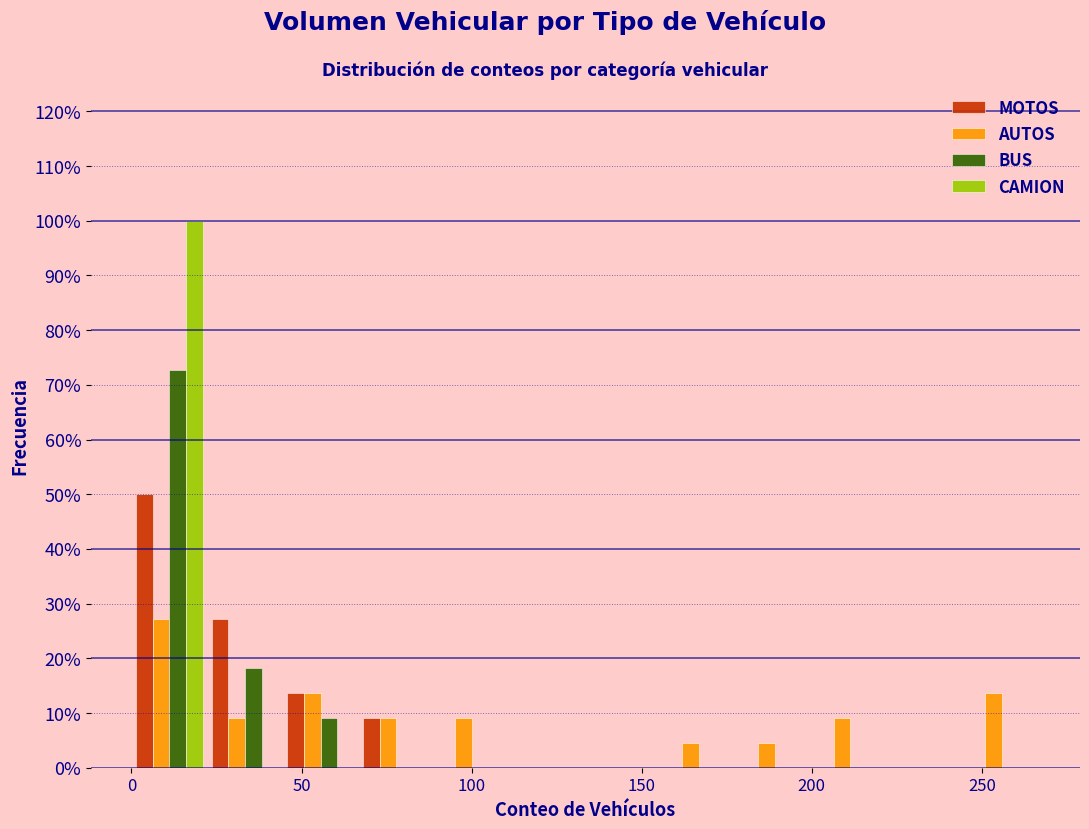

Reading left to right, list every range on the x-axis with the height of the bar of each series over it. Neither the bar edges nor the heights are printed on the chart, so give them approximately, as read against the axes.

0 to 20: MOTOS=50	AUTOS=27	BUS=73	CAMION=100
20 to 45: MOTOS=27	AUTOS=9	BUS=18	CAMION=0
45 to 65: MOTOS=14	AUTOS=14	BUS=9	CAMION=0
65 to 90: MOTOS=9	AUTOS=9	BUS=0	CAMION=0
90 to 110: MOTOS=0	AUTOS=9	BUS=0	CAMION=0
110 to 135: MOTOS=0	AUTOS=0	BUS=0	CAMION=0
135 to 155: MOTOS=0	AUTOS=0	BUS=0	CAMION=0
155 to 180: MOTOS=0	AUTOS=5	BUS=0	CAMION=0
180 to 200: MOTOS=0	AUTOS=5	BUS=0	CAMION=0
200 to 225: MOTOS=0	AUTOS=9	BUS=0	CAMION=0
225 to 245: MOTOS=0	AUTOS=0	BUS=0	CAMION=0
245 to 265: MOTOS=0	AUTOS=14	BUS=0	CAMION=0